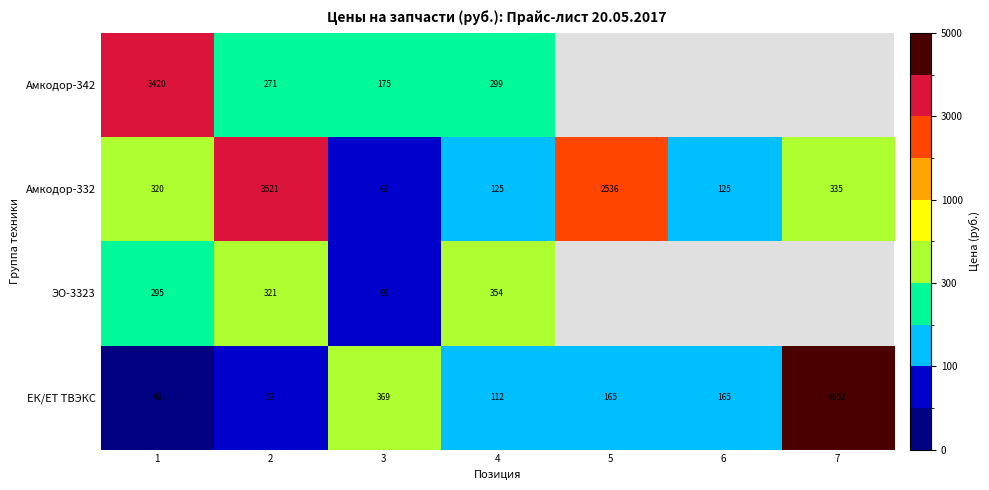

At which label is ЕК/ЕТ ТВЭКС closest to 2449?

3